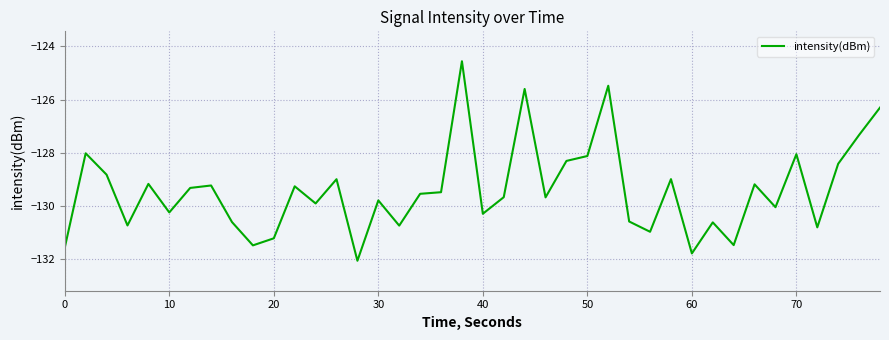

What is the greatest value displayed?

-124.6